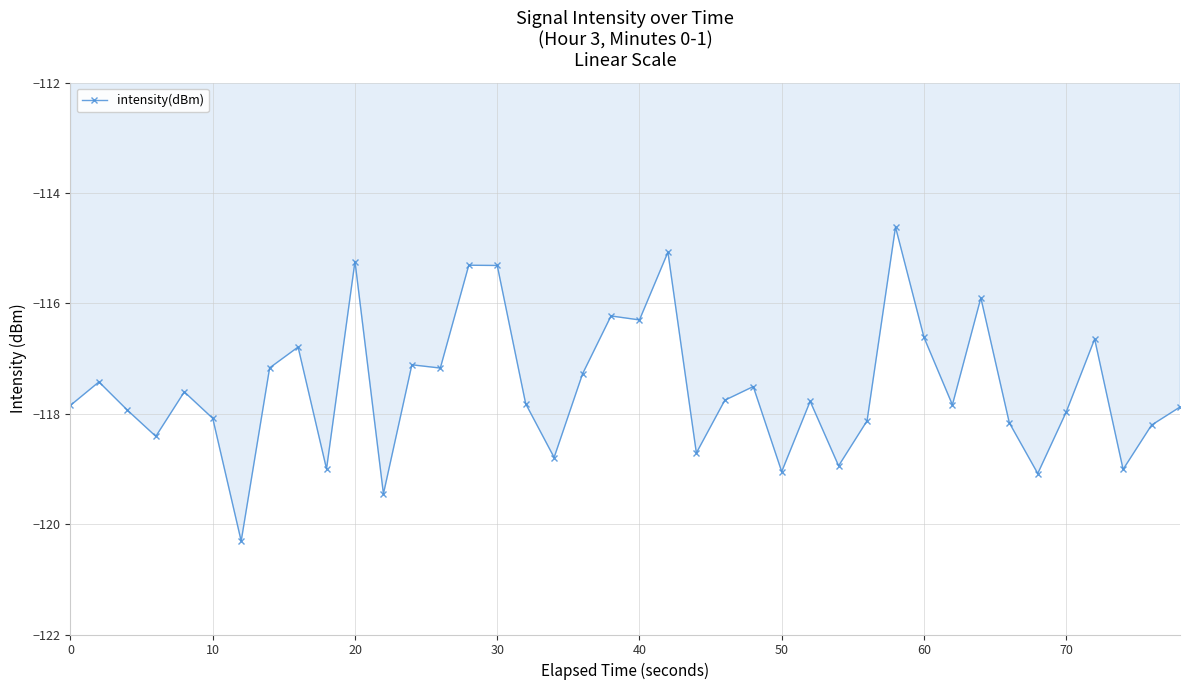

What is the smallest value displayed?

-120.3